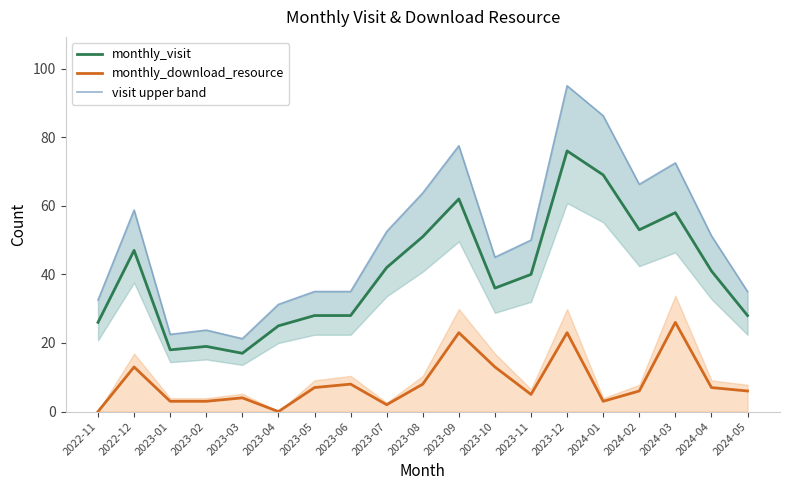

What is the sum of all monthly_download_resource values?

160